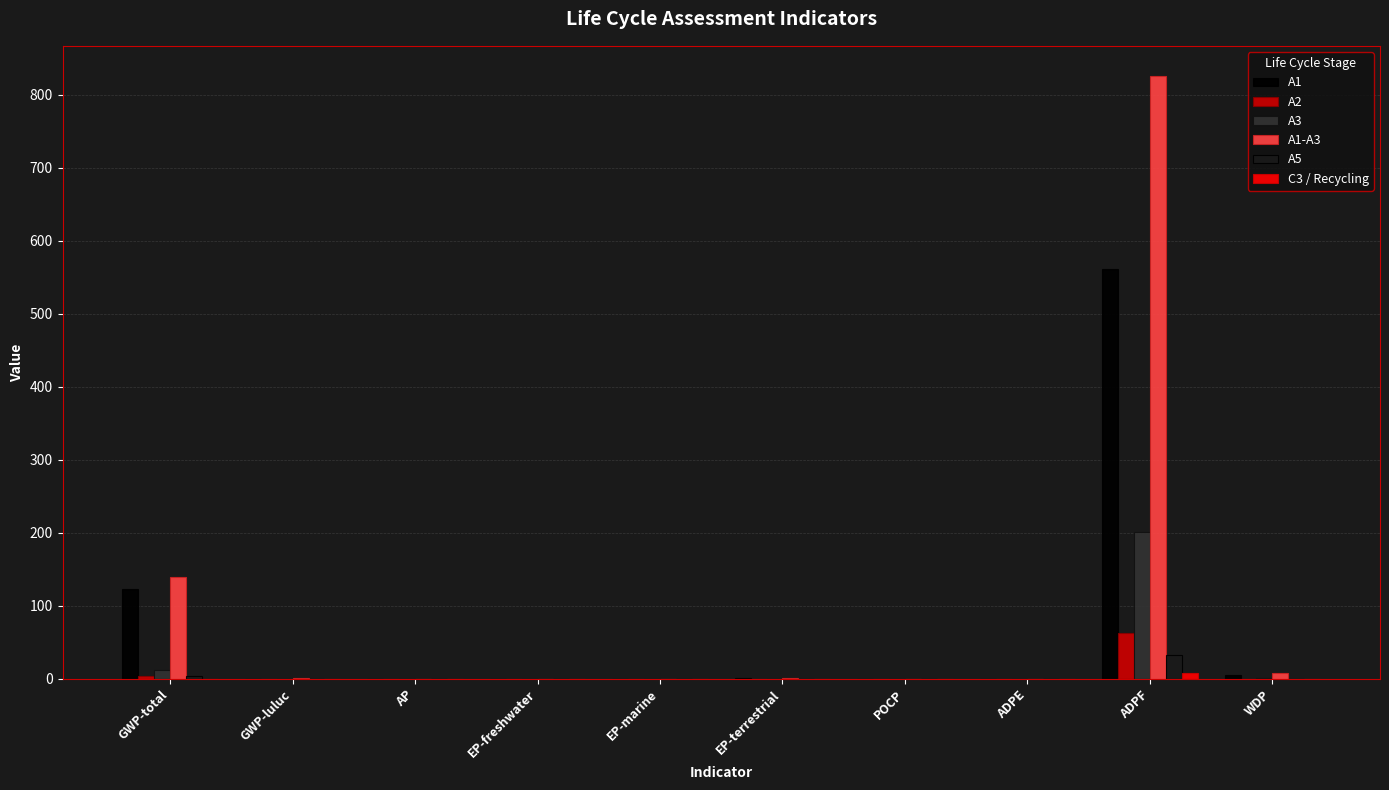

The value of A2 at GWP-luluc is 0.0. True or false?

True